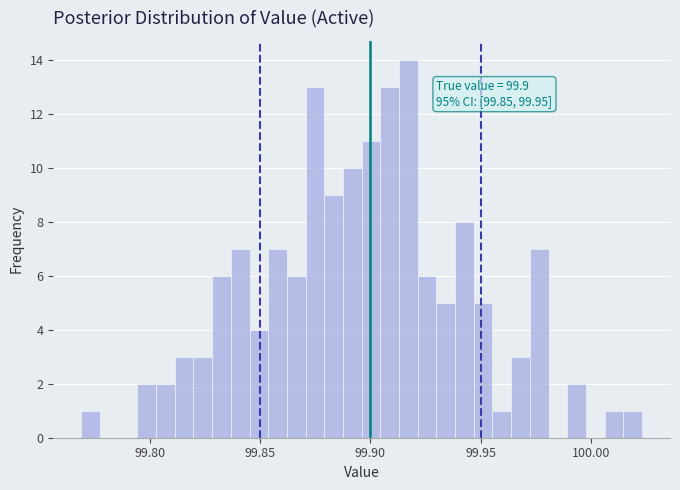

Read against the x-axis, roughly where is the centre of the tallest bar?

99.915